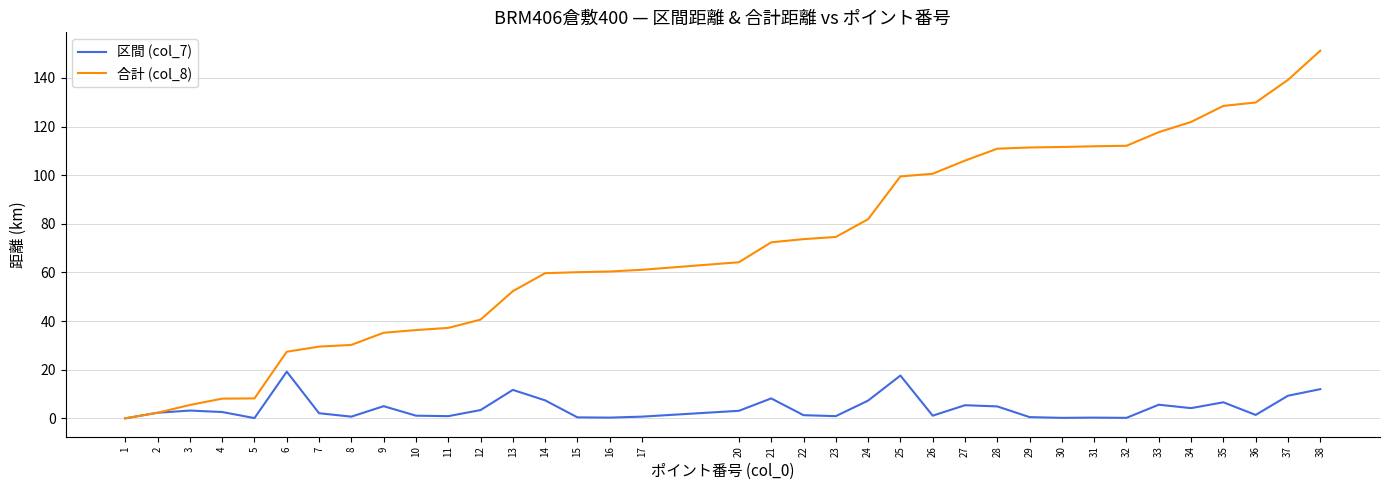

List the series in order of their overall mean, highest first.

合計 (col_8), 区間 (col_7)